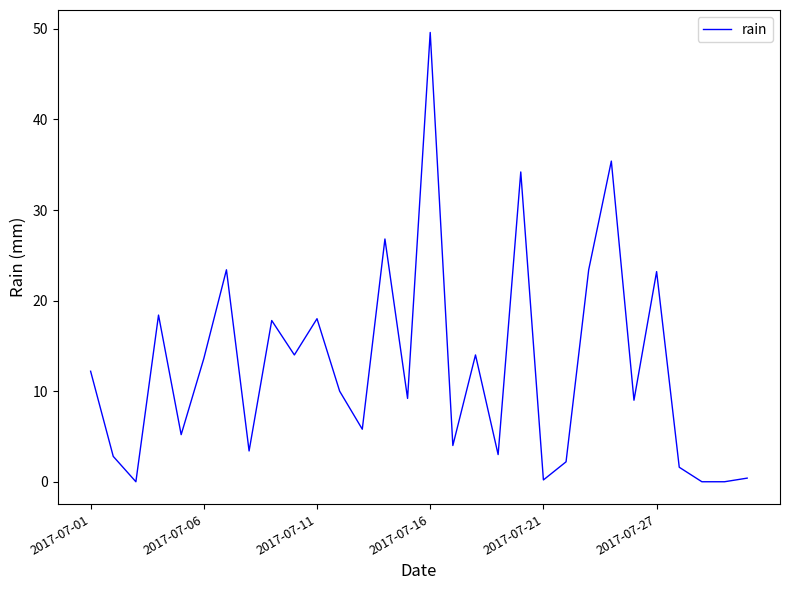

Does the chart have visible grid lines?

No